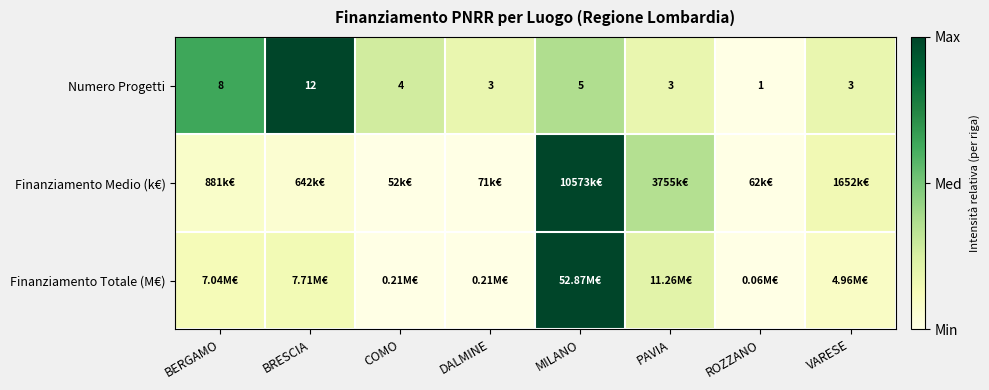

Which category has the highest value in the Numero Progetti series?

BRESCIA